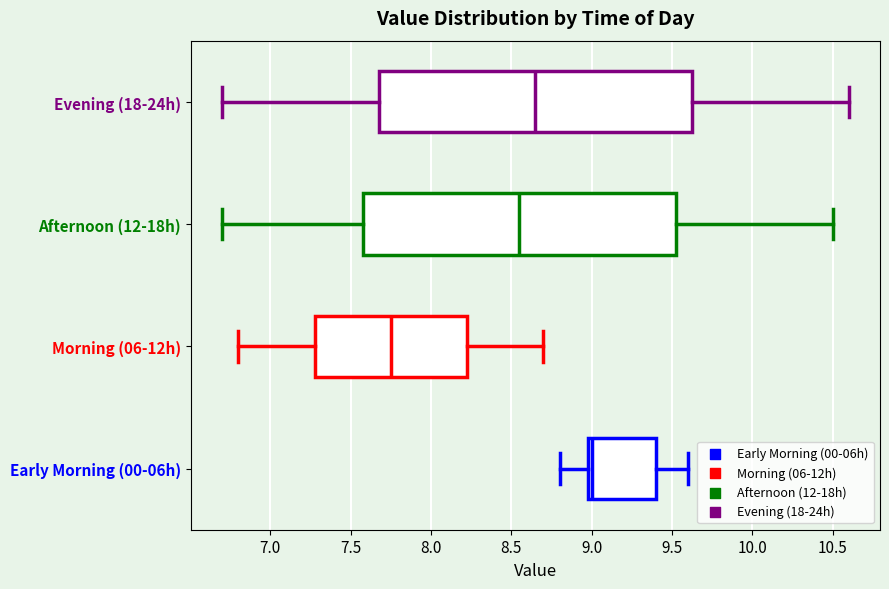

Reading bottom to top, transcribe this box plot: for each box, give where its median line is, the range the box spans, and where its two whiskers end, as read against the x-axis. The values are not printed on the chart, so give them approximately, as read against the axis.

Early Morning (00-06h): median 9.00 (just right of the box's left edge), box 9.00 to 9.40, whiskers 8.80 to 9.60
Morning (06-12h): median 7.75, box 7.30 to 8.25, whiskers 6.80 to 8.70
Afternoon (12-18h): median 8.55, box 7.60 to 9.55, whiskers 6.70 to 10.50
Evening (18-24h): median 8.65, box 7.70 to 9.65, whiskers 6.70 to 10.60